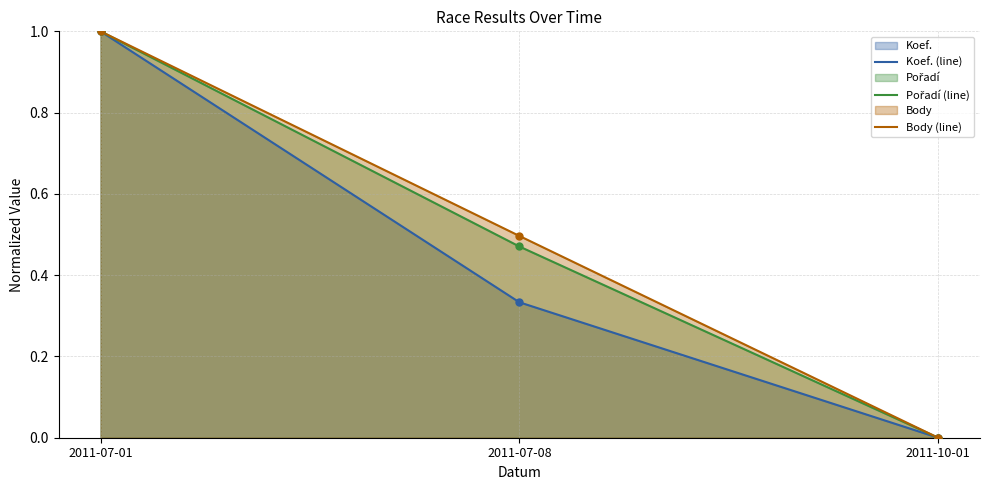

Which series reaches the minimum Y coordinate?

Koef. (line)